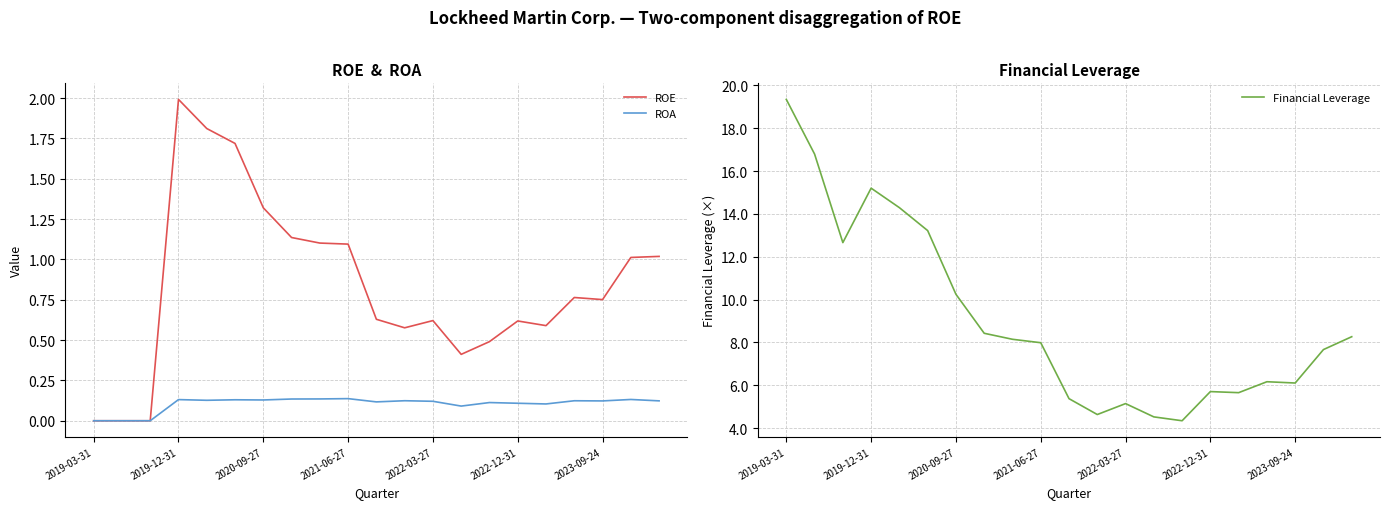

True or false: ROE has a value of 0.6 at 2022-12-31.

True